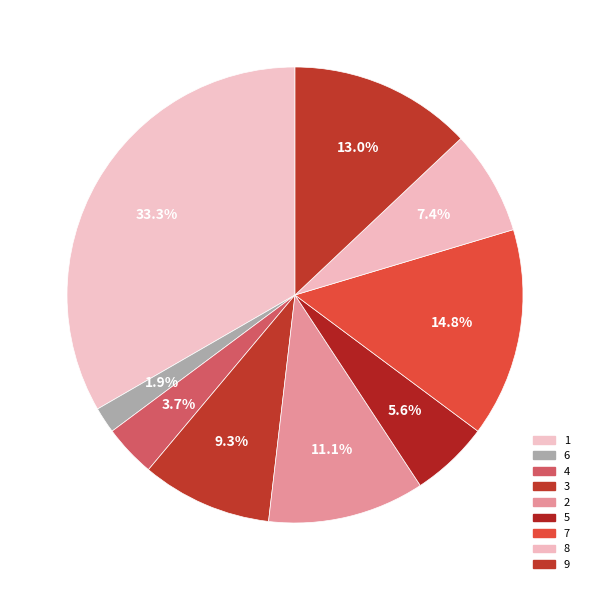

Count the number of slices in the pie.

9